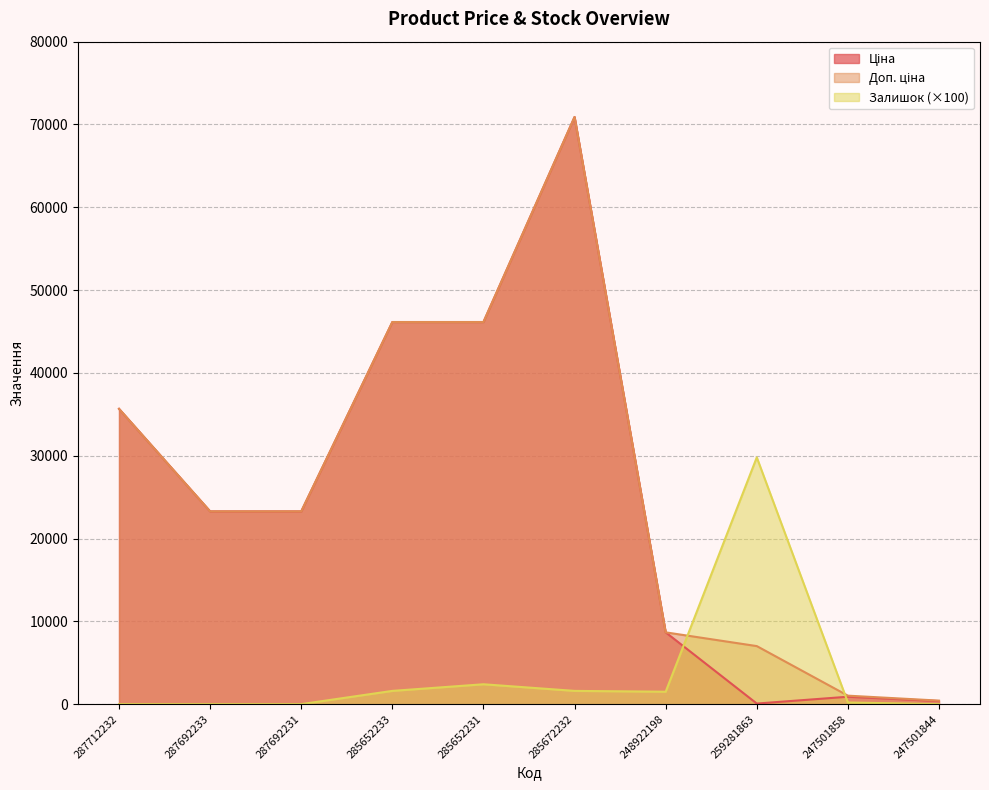

Does the chart display data point markers on the line(s)?

No